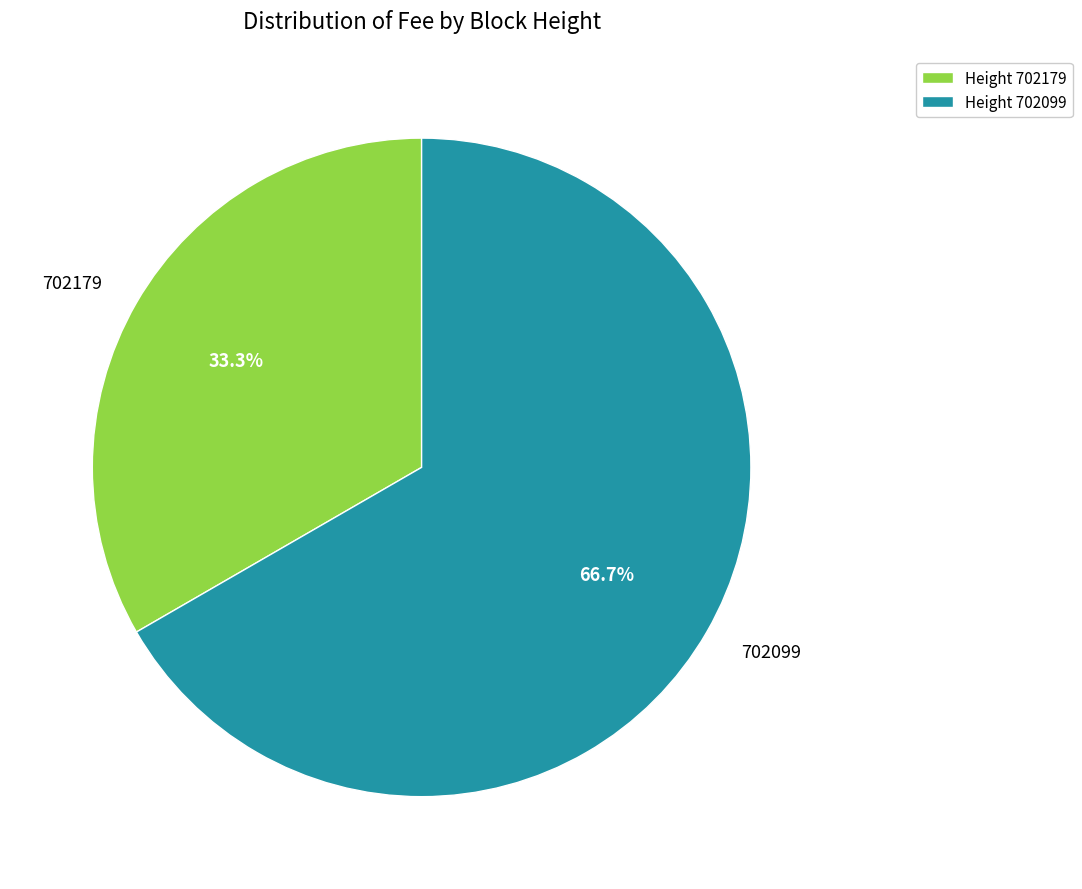

True or false: 702179 accounts for 42% of the total.

False